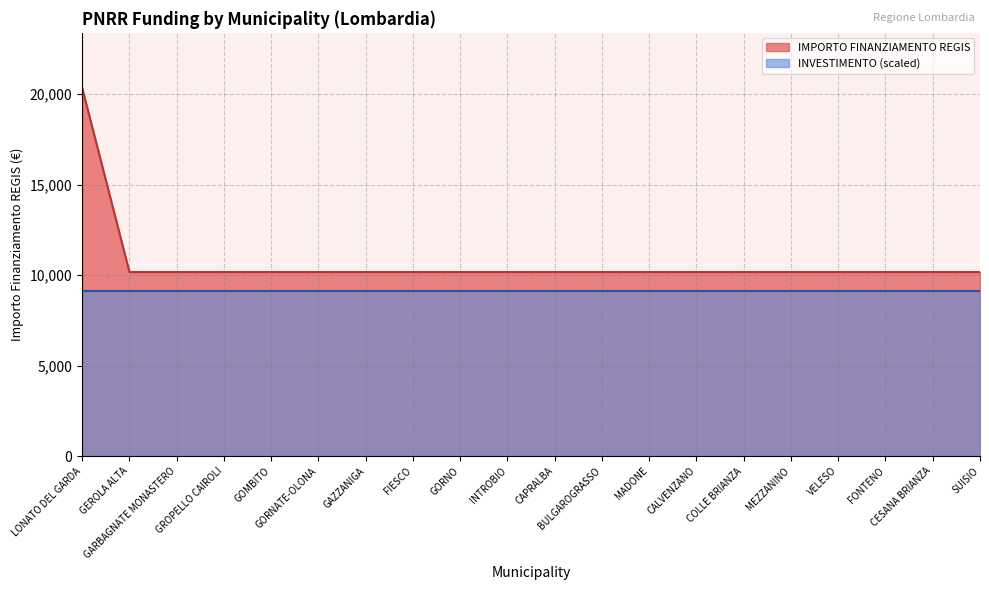

How many series are shown in this chart?

2